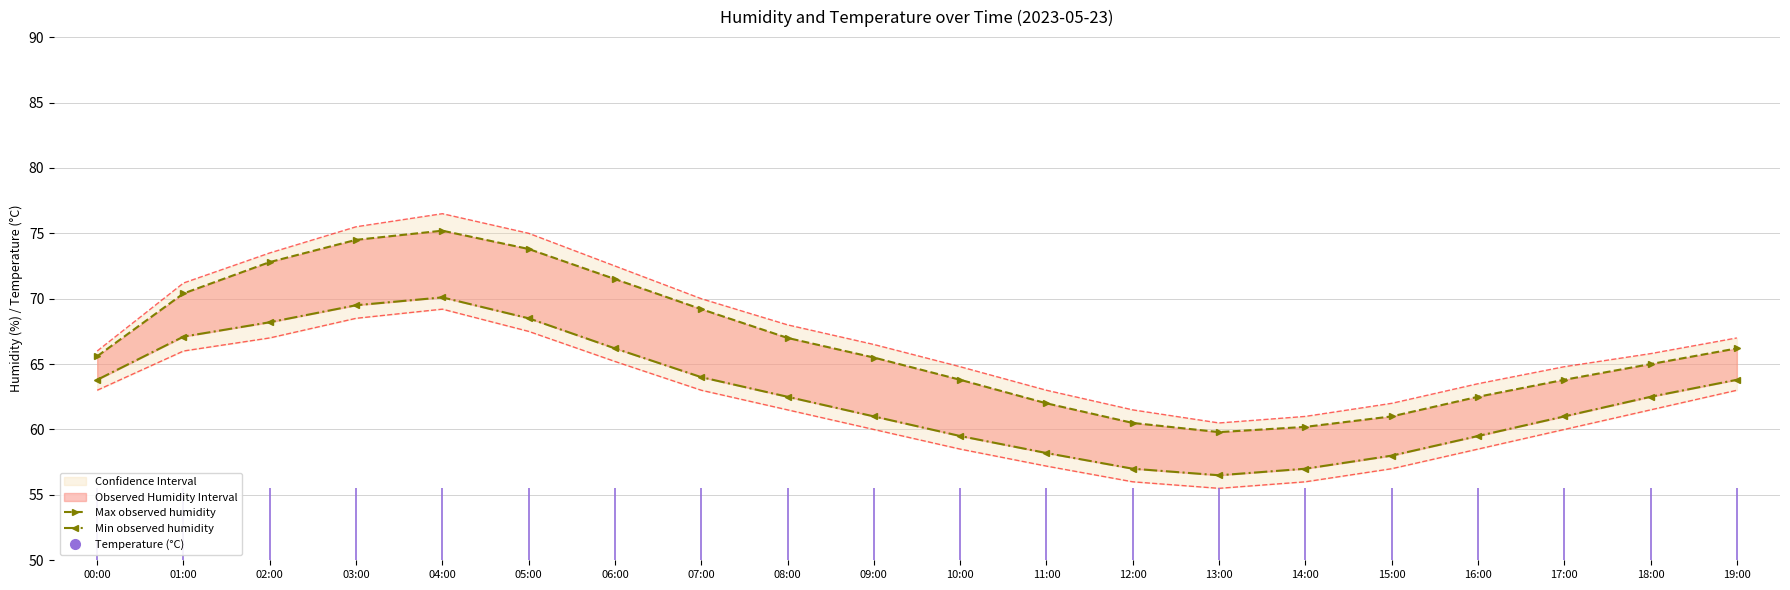

At which label is Max observed humidity closest to 67?

08:00